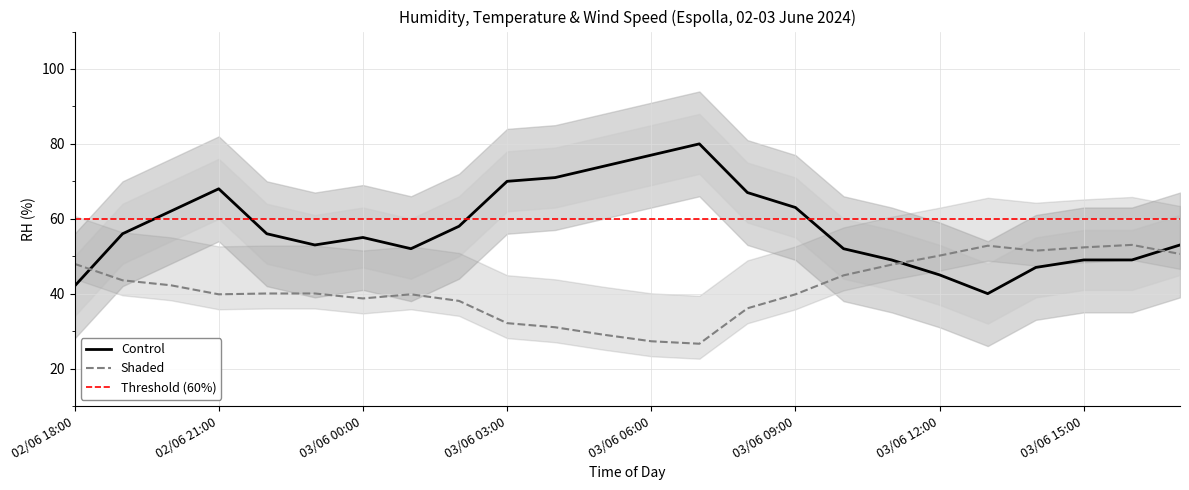

True or false: Humidity (%) has a value of 85.5 at 02/06 22:00.

False